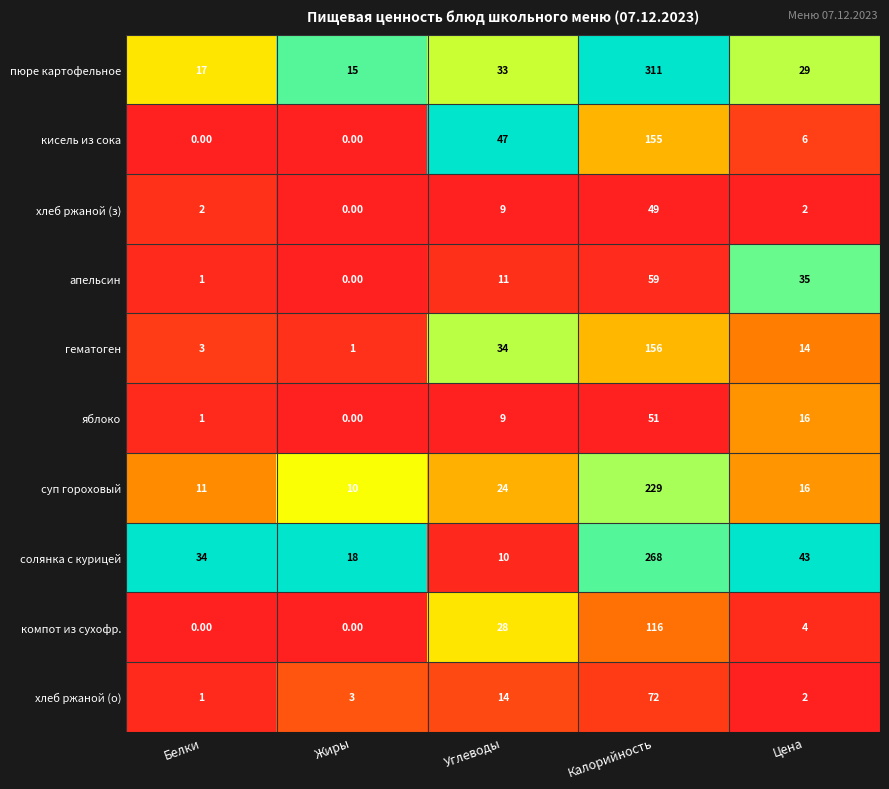

What is the difference between the maximum and minimum values in the суп гороховый series?

219